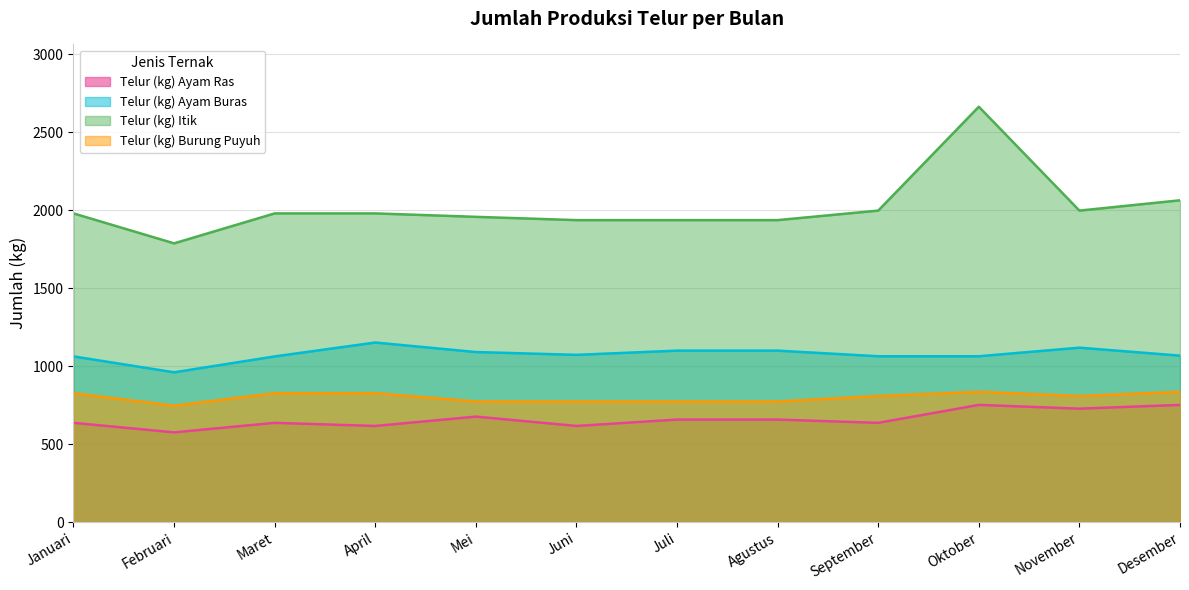

Reading left to right, extract all data points from this chart.

Telur (kg) Ayam Ras: Januari=636	Februari=575	Maret=636	April=616	Mei=676	Juni=616	Juli=657	Agustus=657	September=636	Oktober=751	November=727	Desember=751
Telur (kg) Ayam Buras: Januari=1062	Februari=960	Maret=1062	April=1151	Mei=1090	Juni=1072	Juli=1099	Agustus=1099	September=1063	Oktober=1063	November=1118	Desember=1067
Telur (kg) Itik: Januari=1979	Februari=1787	Maret=1979	April=1979	Mei=1957	Juni=1936	Juli=1936	Agustus=1936	September=1997	Oktober=2663	November=1997	Desember=2063
Telur (kg) Burung Puyuh: Januari=826	Februari=746	Maret=826	April=826	Mei=773	Juni=773	Juli=773	Agustus=773	September=808	Oktober=835	November=808	Desember=835